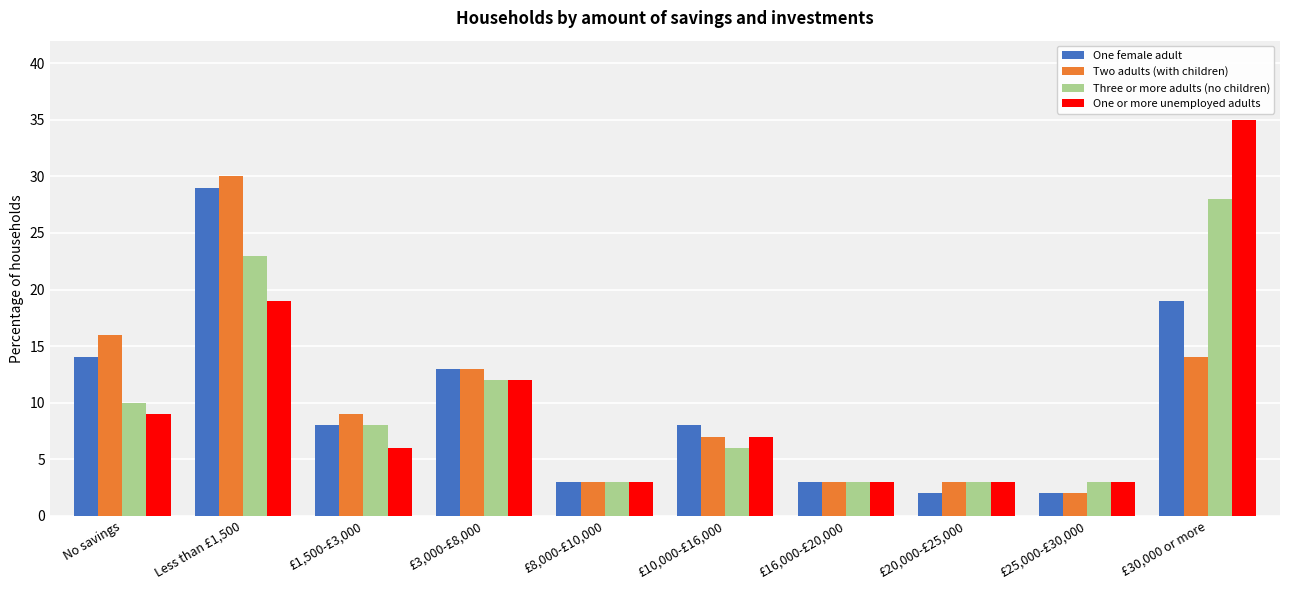

List the series in order of their peak value, highest first.

One or more unemployed adults, Two adults (with children), One female adult, Three or more adults (no children)